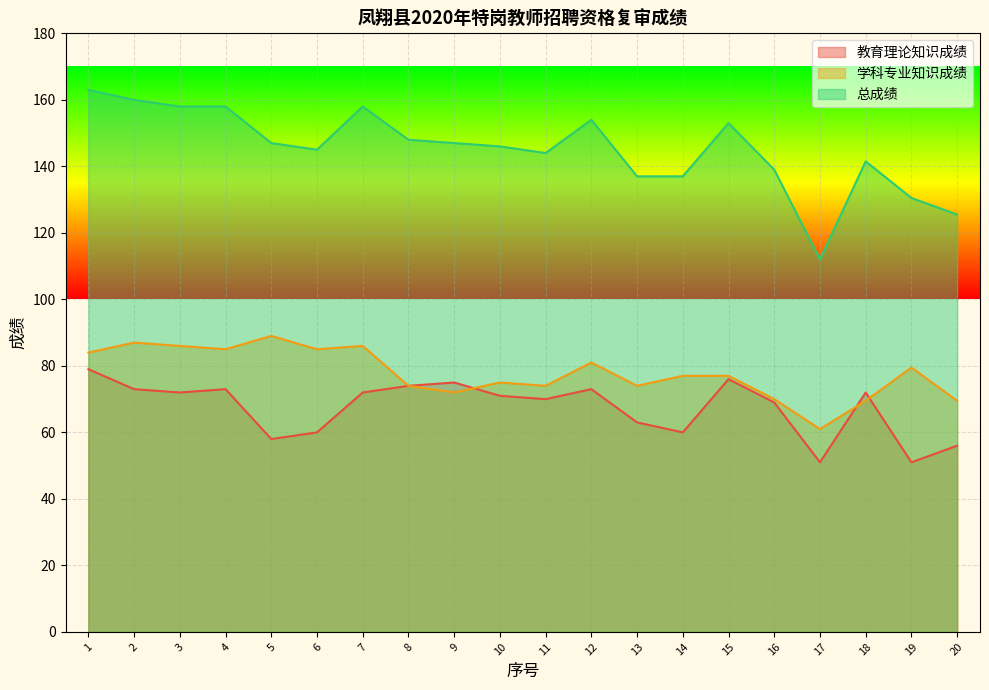

How many interior local valleys does the 学科专业知识成绩 series have?

6